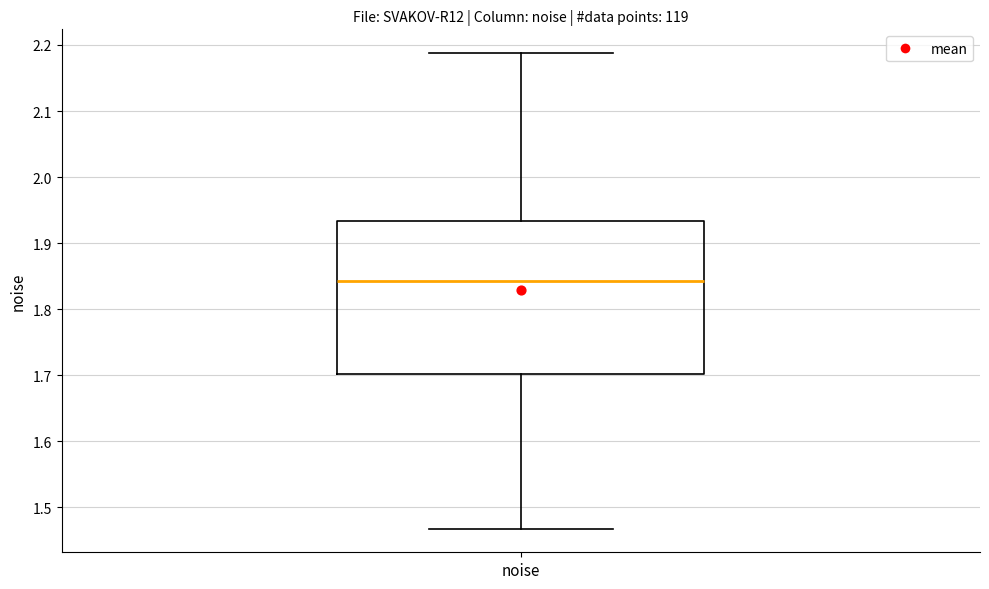

Read this box plot against the y-axis: the position of the median line, the range covered by the box, and the ends of both whiskers. The values are not printed on the chart, so give them approximately, as read against the axis.

median 1.84, box 1.70 to 1.93, whiskers 1.47 to 2.19